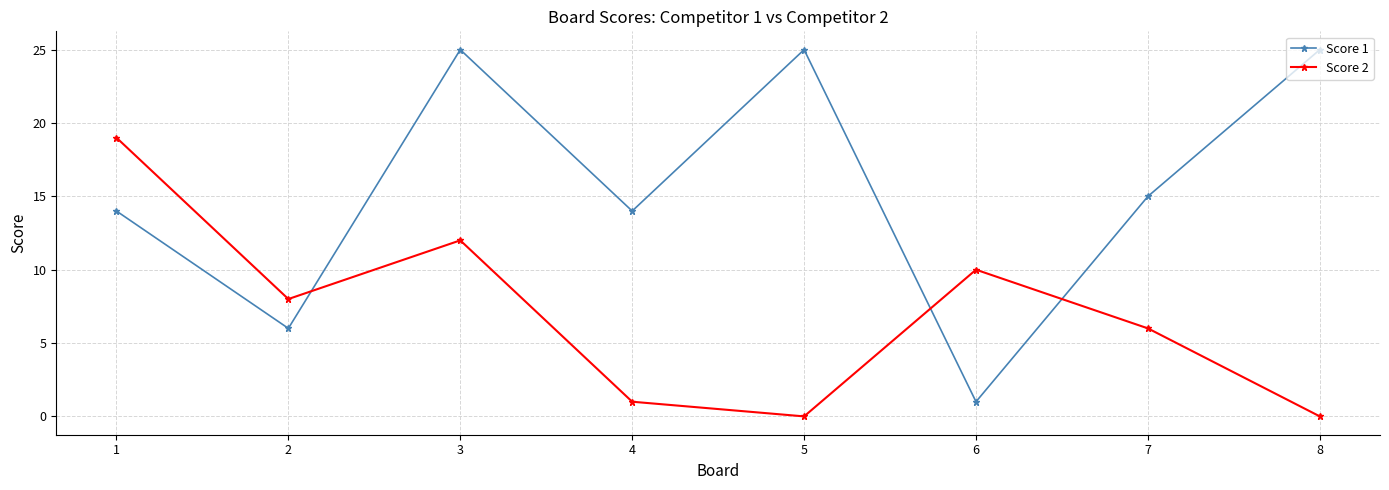

What are all the series names shown in the legend?

Score 1, Score 2